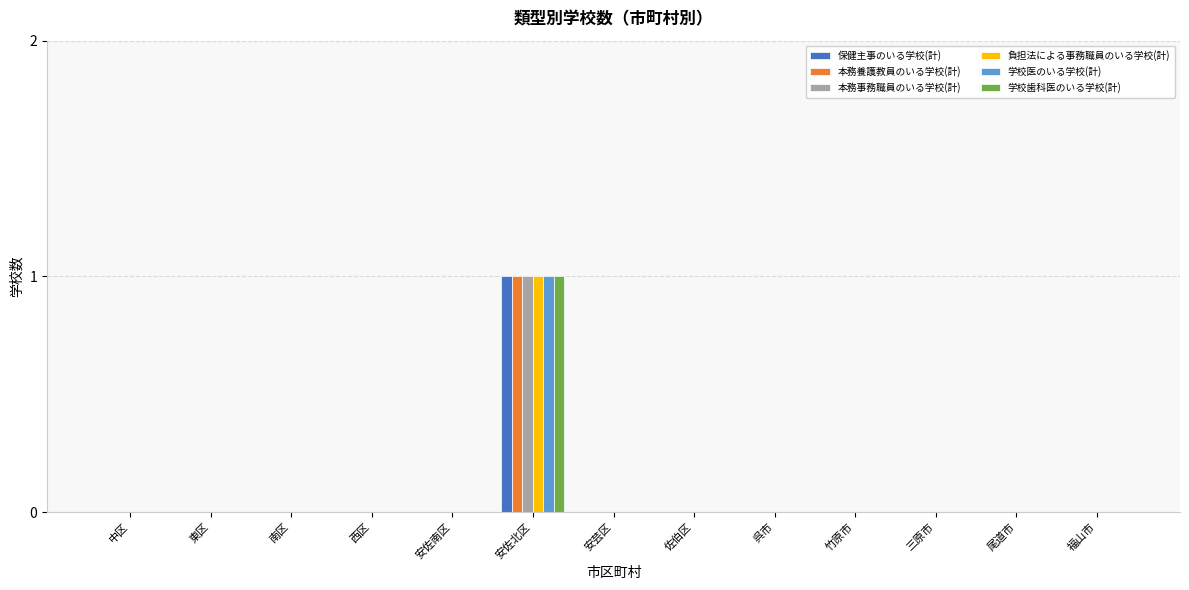

At which label does 保健主事のいる学校(計) reach its peak?

安佐北区